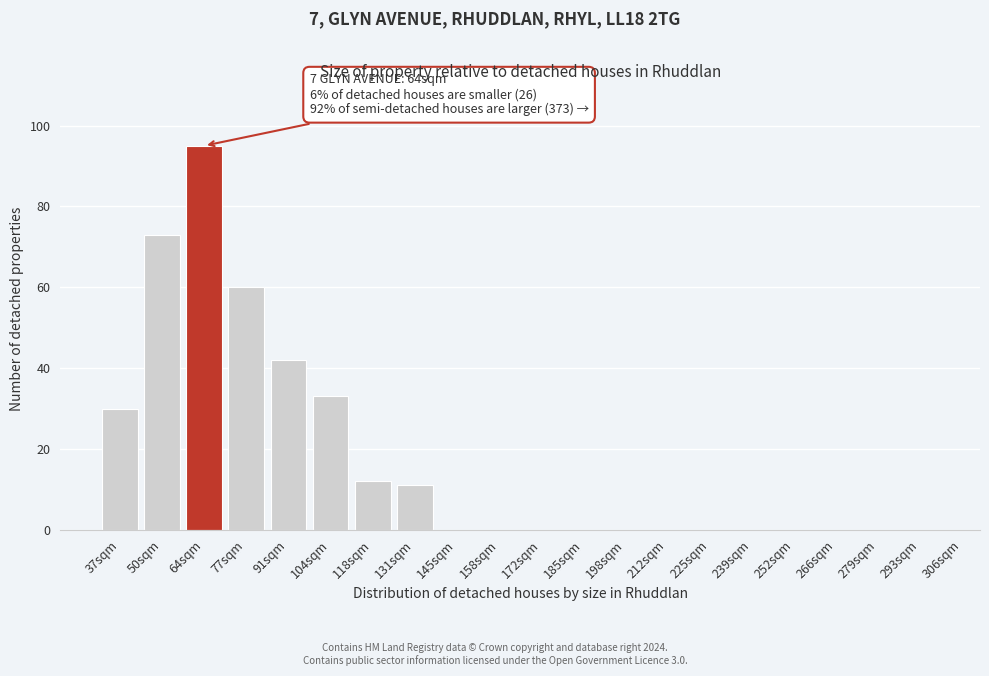

Reading left to right, what are all the values shown in this chart?

37sqm=30	50sqm=73	64sqm=95	77sqm=60	91sqm=42	104sqm=33	118sqm=12	131sqm=11	145sqm=0	158sqm=0	172sqm=0	185sqm=0	198sqm=0	212sqm=0	225sqm=0	239sqm=0	252sqm=0	266sqm=0	279sqm=0	293sqm=0